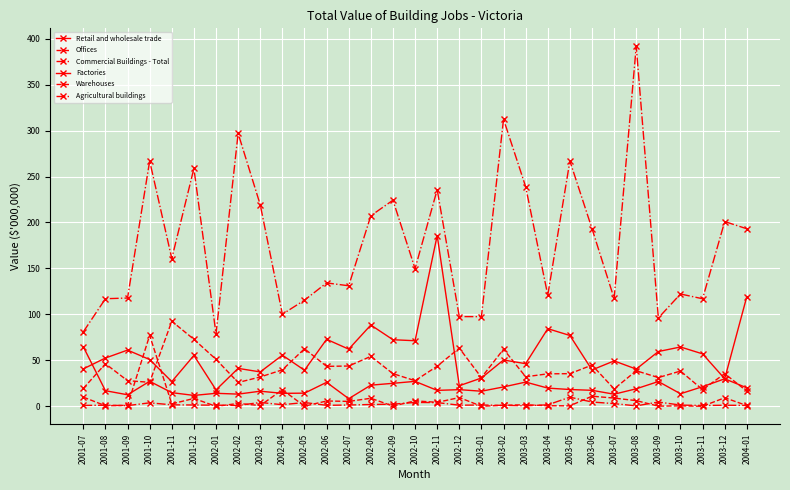

How many data points in Agricultural buildings are above 1520?

15